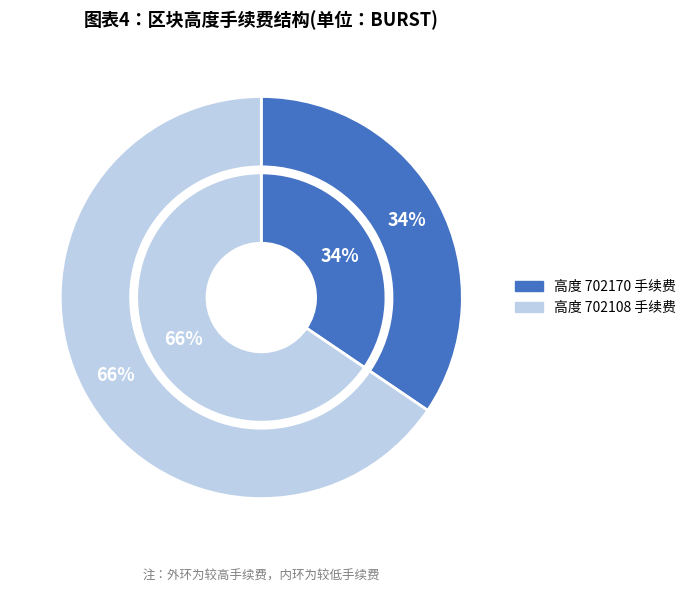

To the nearest percent, what is the average slice percentage?

50%